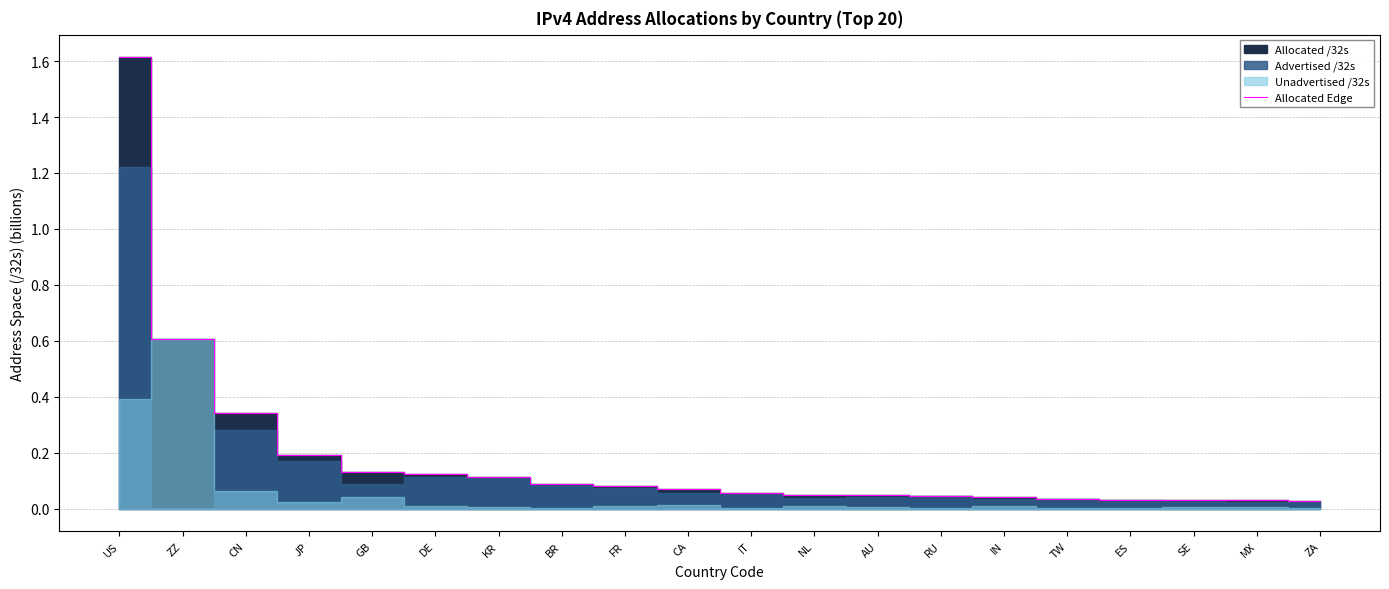

Reading right to left, what are all the values shown in this chart?

0.0	0.0	0.0	0.0	0.0	0.0	0.0	0.0	0.0	0.1	0.1	0.1	0.1	0.1	0.1	0.1	0.2	0.3	0.6	1.6